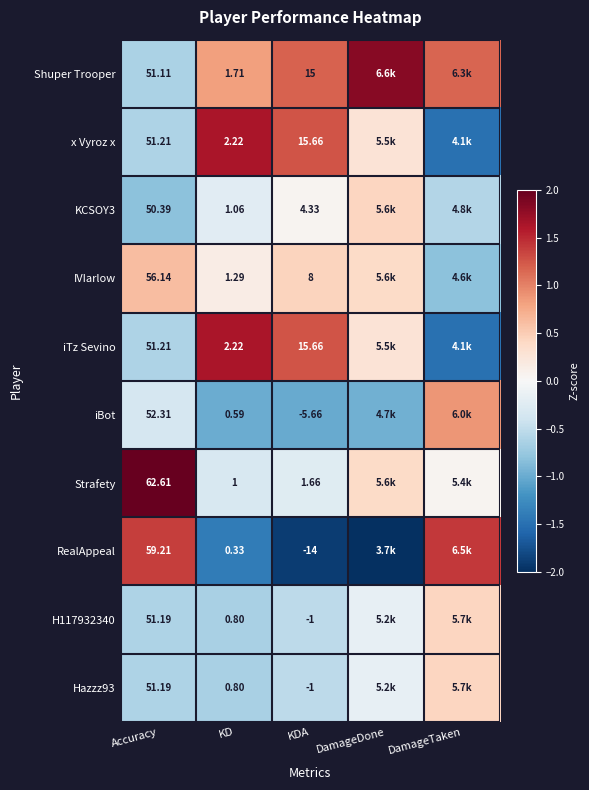

Is the value of iBot at KD greater than the value of Hazzz93 at KD?

No